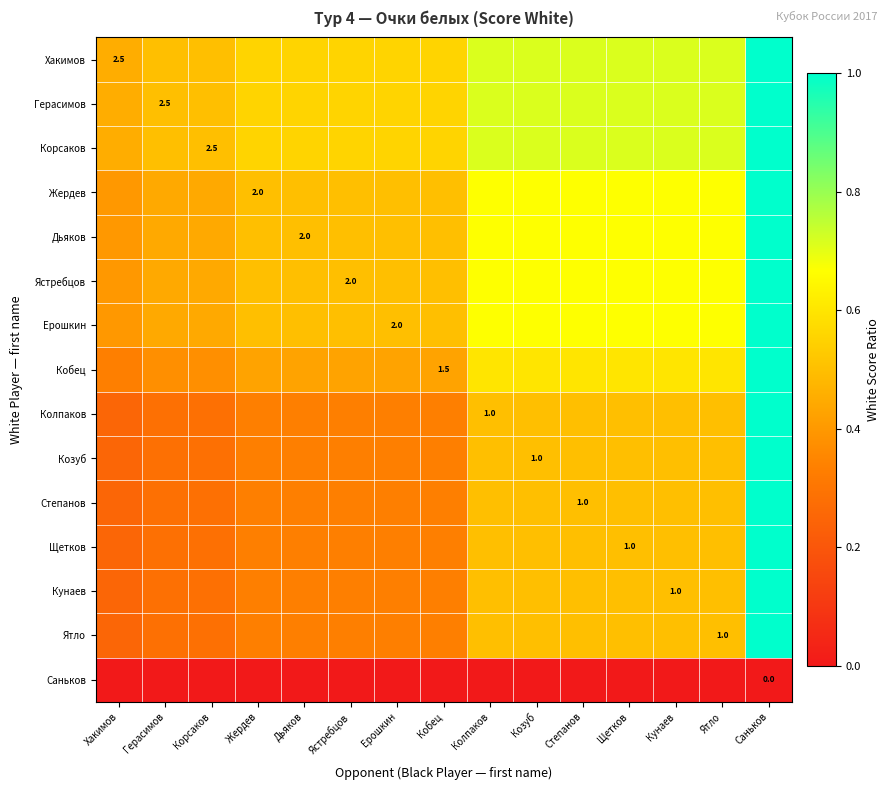

Which has a higher value, Дьяков or Ерошкин?

Дьяков